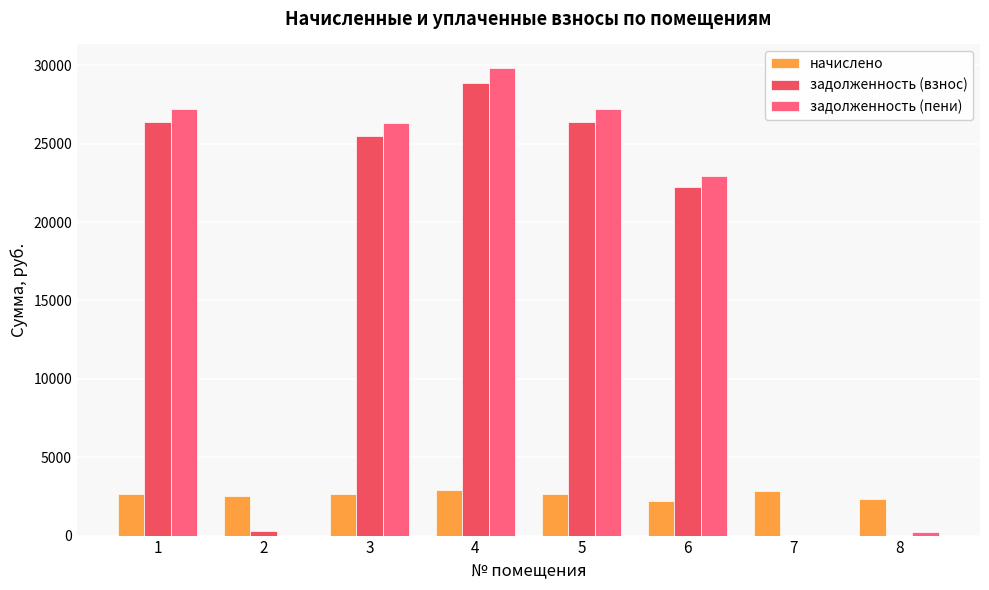

How many categories are shown in the chart?

8